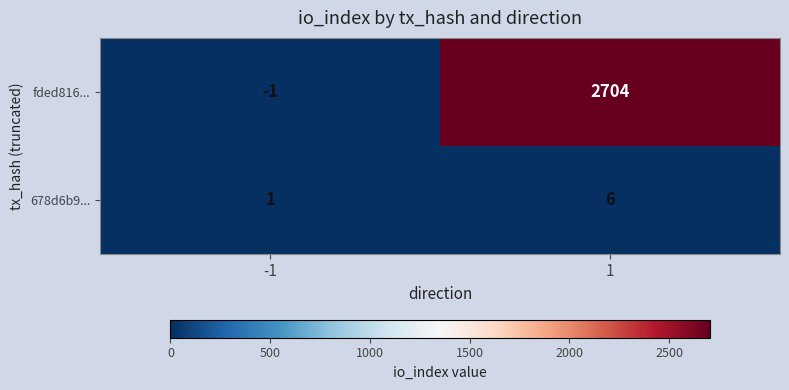

What is the sum of all 678d6b9... values?

7